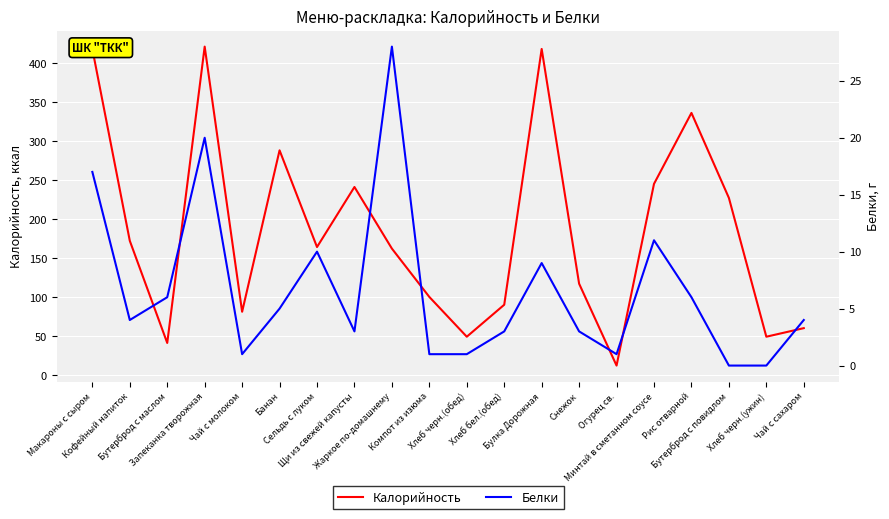

What is the maximum value shown in the chart?

421